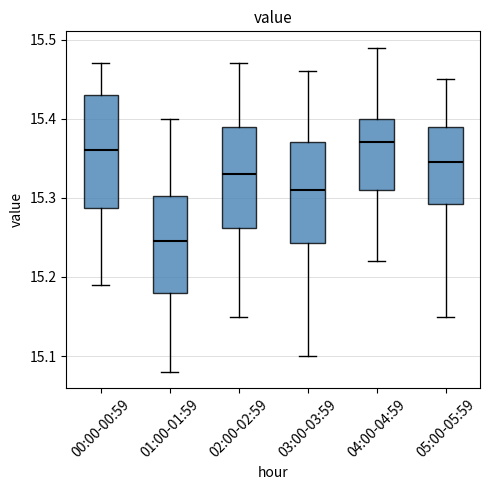

Reading left to right, transcribe this box plot: for each box, give where its median line is, the range the box spans, and where its two whiskers end, as read against the y-axis. The values are not printed on the chart, so give them approximately, as read against the axis.

00:00-00:59: median 15.36, box 15.29 to 15.43, whiskers 15.19 to 15.47
01:00-01:59: median 15.25, box 15.18 to 15.30, whiskers 15.08 to 15.40
02:00-02:59: median 15.33, box 15.26 to 15.39, whiskers 15.15 to 15.47
03:00-03:59: median 15.31, box 15.24 to 15.37, whiskers 15.10 to 15.46
04:00-04:59: median 15.37, box 15.31 to 15.40, whiskers 15.22 to 15.49
05:00-05:59: median 15.35, box 15.29 to 15.39, whiskers 15.15 to 15.45